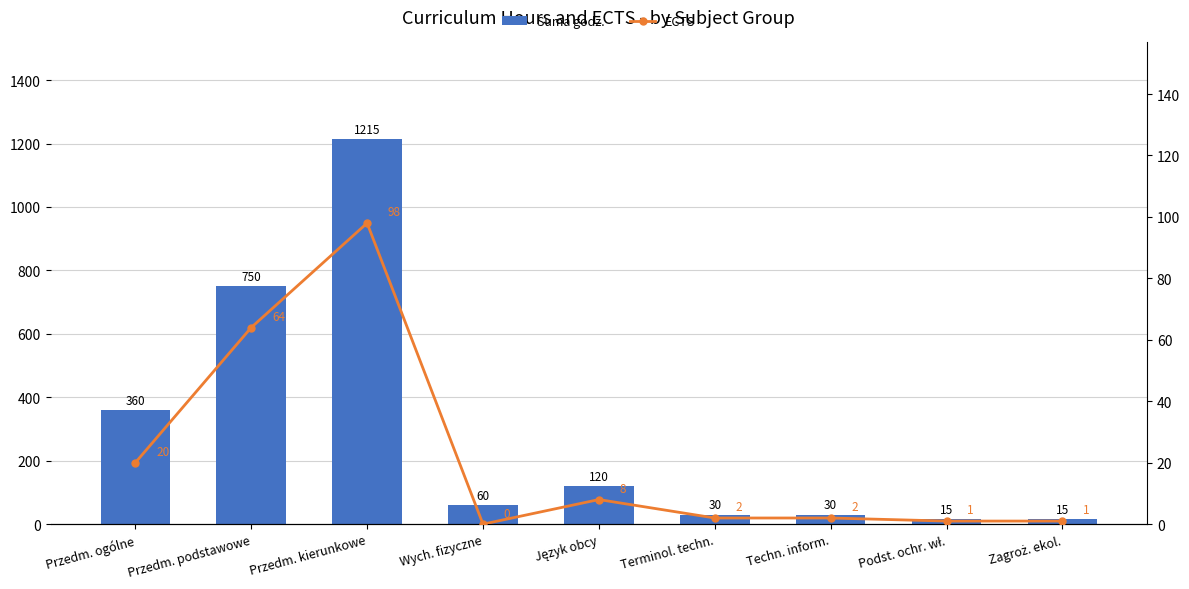

Does the chart contain any negative values?

No